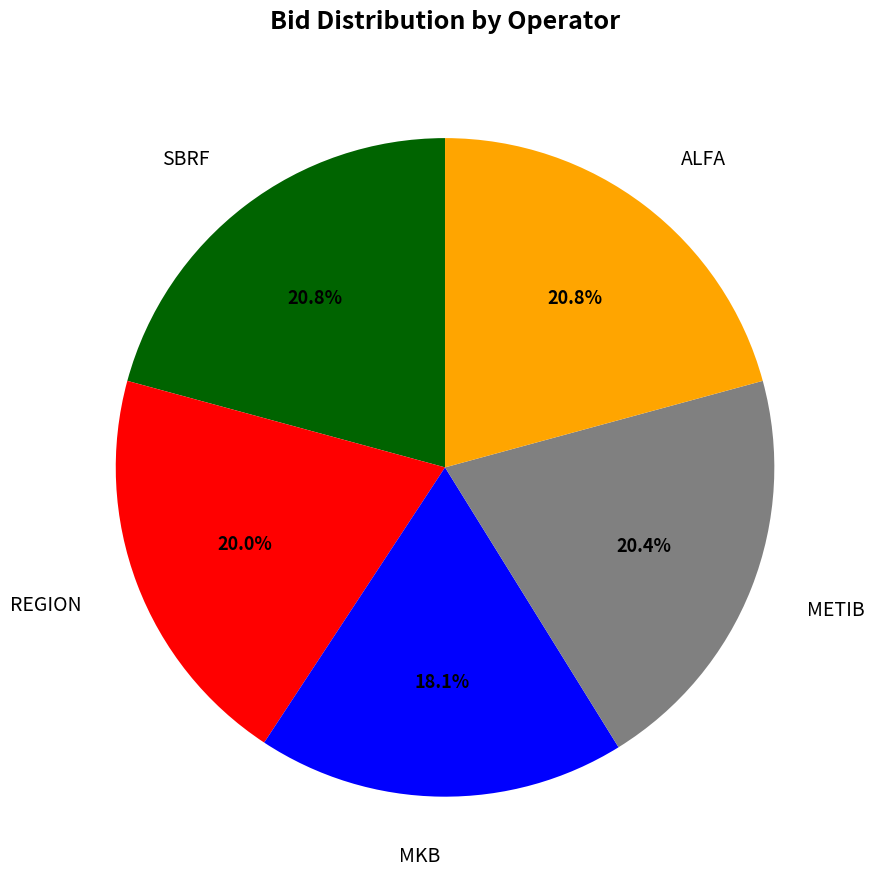

Does any single category account for the majority?

No